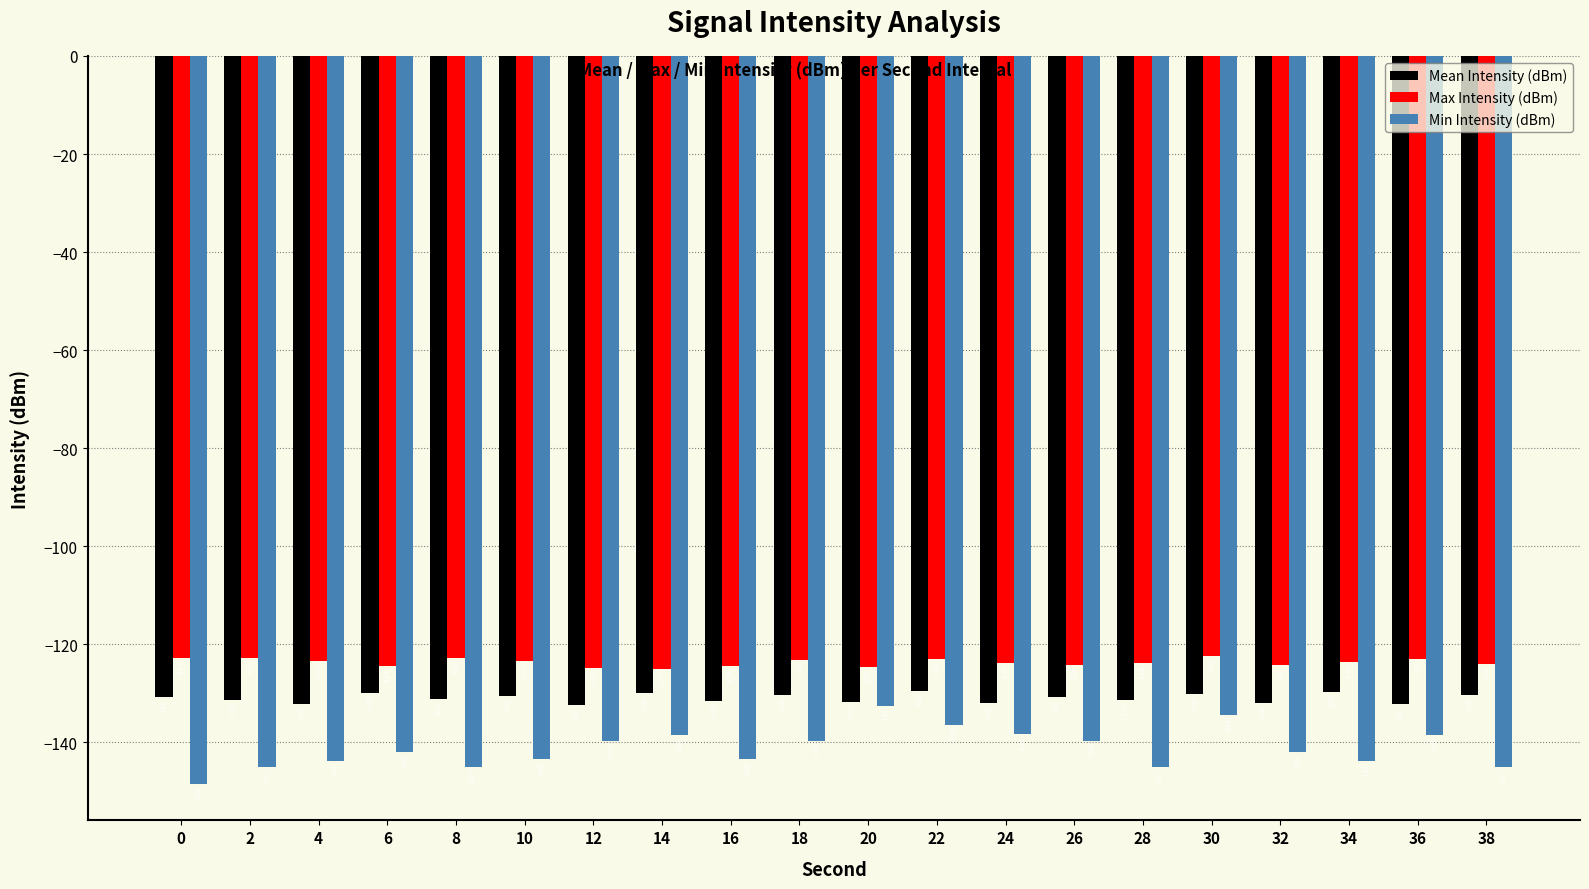

Is it true that Min Intensity (dBm) equals -143.4 at 10?

True